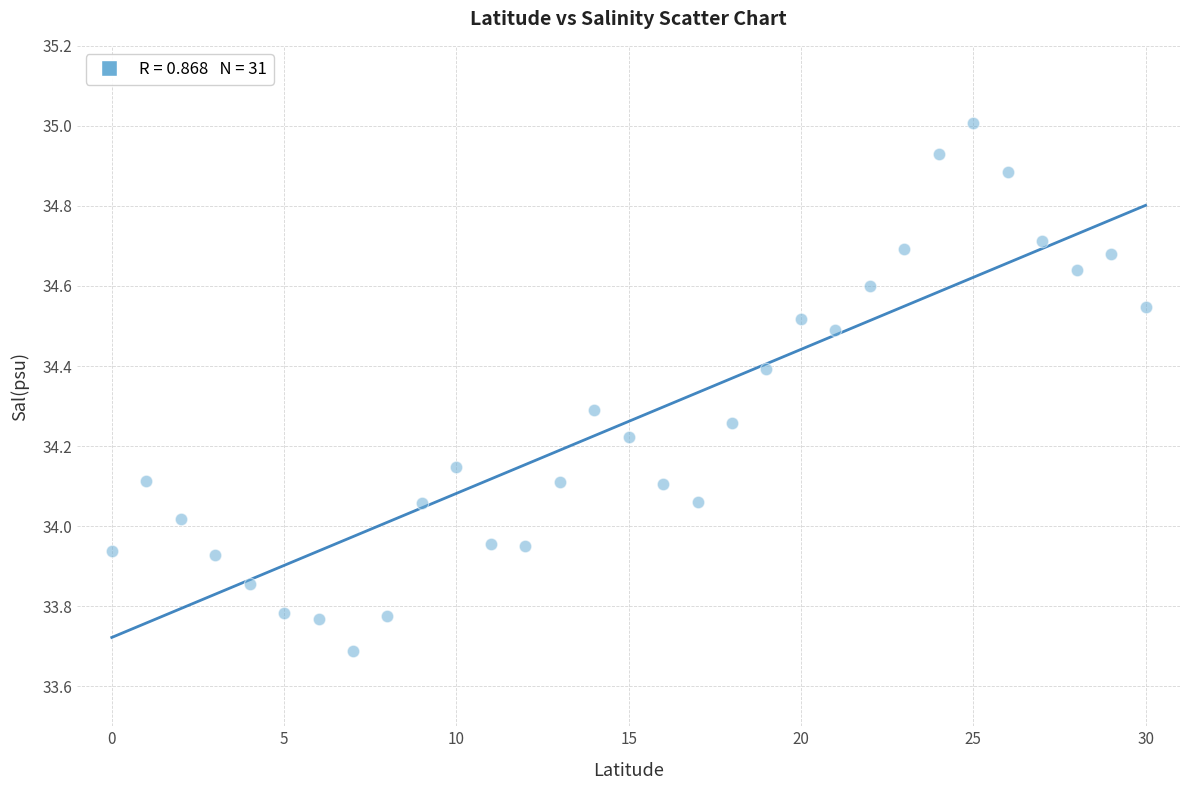

What is the range of Y values (max minus min)?

1.3